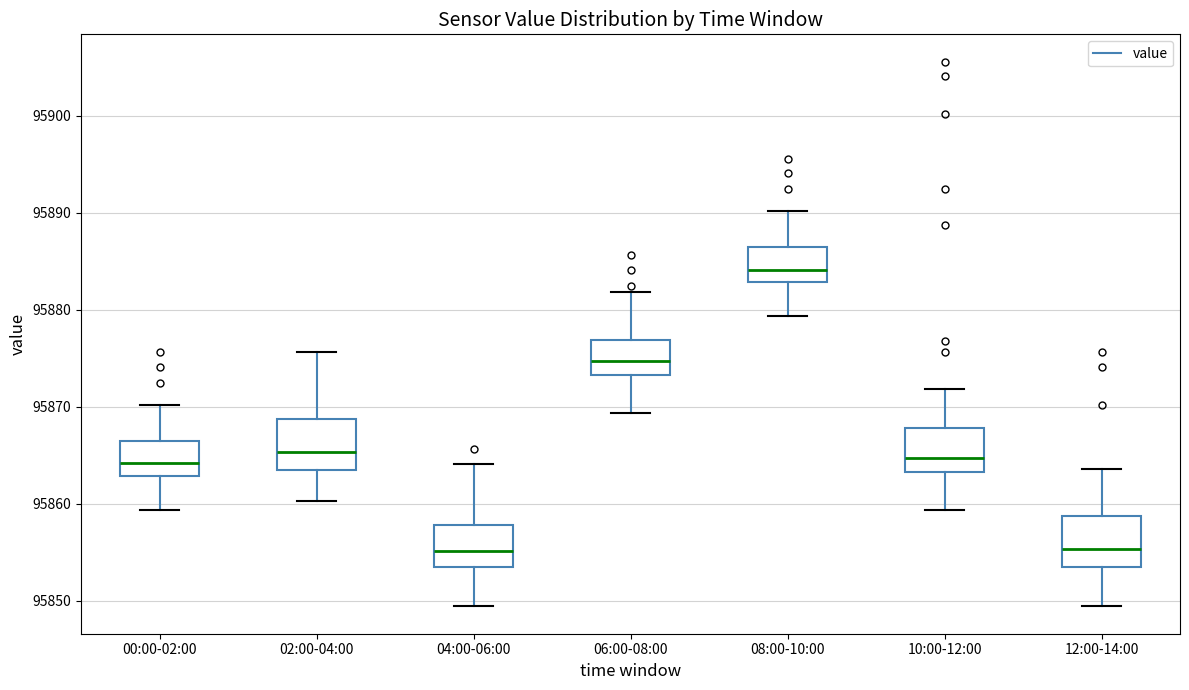

Reading left to right, transcribe this box plot: for each box, give where its median line is, the range the box spans, and where its two whiskers end, as read against the y-axis. The values are not printed on the chart, so give them approximately, as read against the axis.

00:00-02:00: median 95864, box 95863 to 95867, whiskers 95859 to 95870
02:00-04:00: median 95865, box 95863 to 95869, whiskers 95860 to 95876
04:00-06:00: median 95855, box 95853 to 95858, whiskers 95849 to 95864
06:00-08:00: median 95875, box 95873 to 95877, whiskers 95869 to 95882
08:00-10:00: median 95884, box 95883 to 95887, whiskers 95879 to 95890
10:00-12:00: median 95865, box 95863 to 95868, whiskers 95859 to 95872
12:00-14:00: median 95855, box 95853 to 95859, whiskers 95849 to 95864